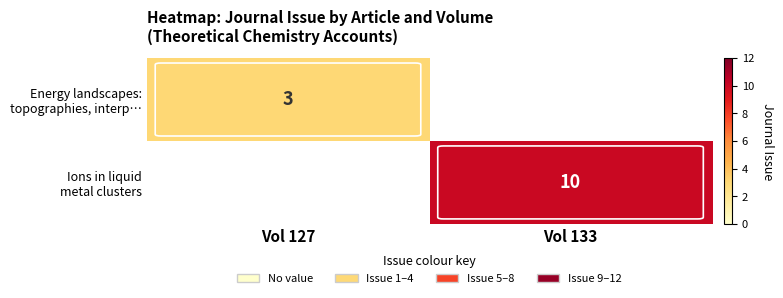

How many distinct data groups are displayed?

2